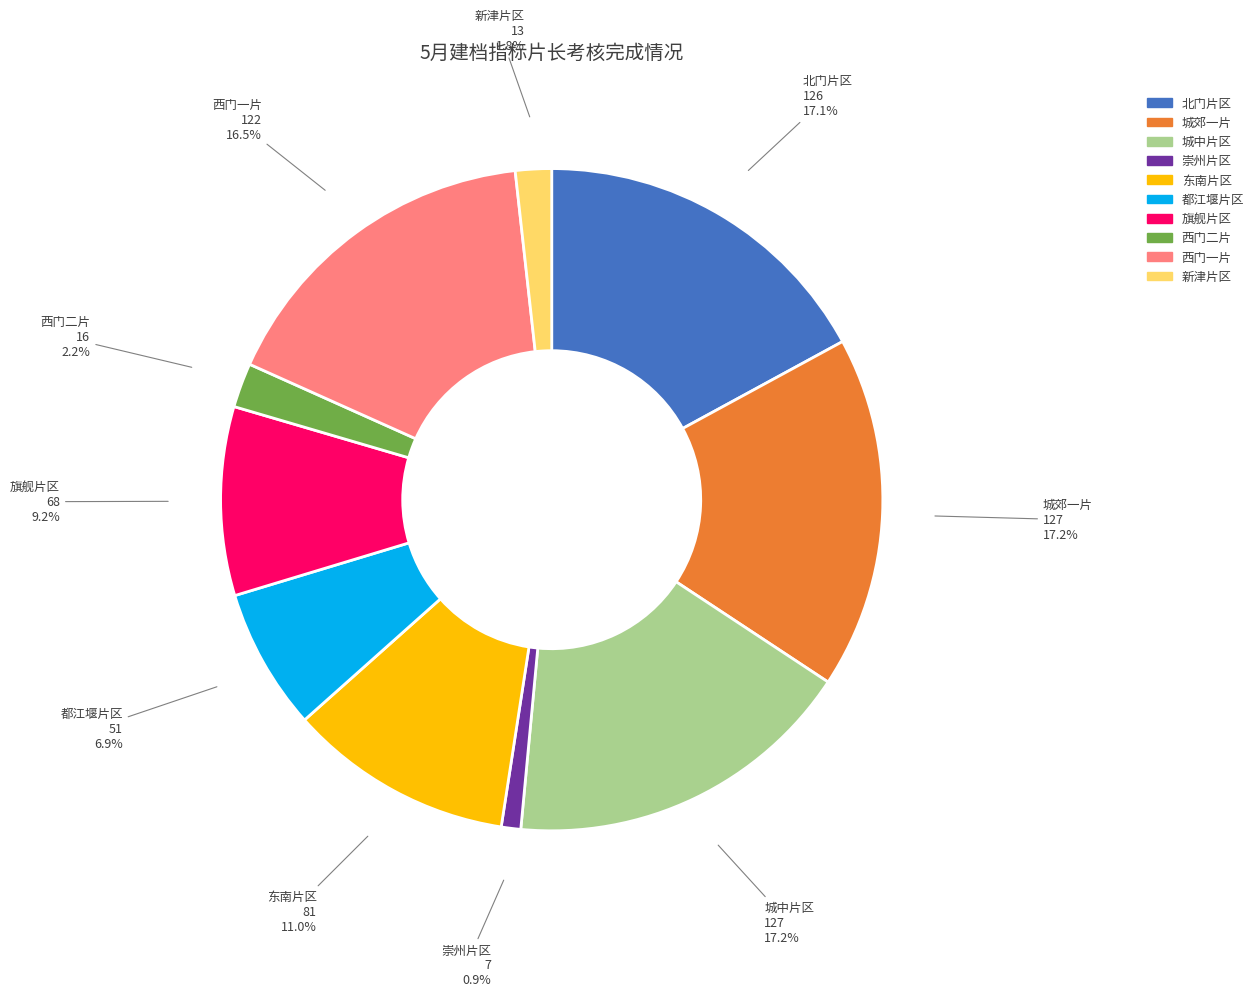

Count the number of slices in the pie.

10